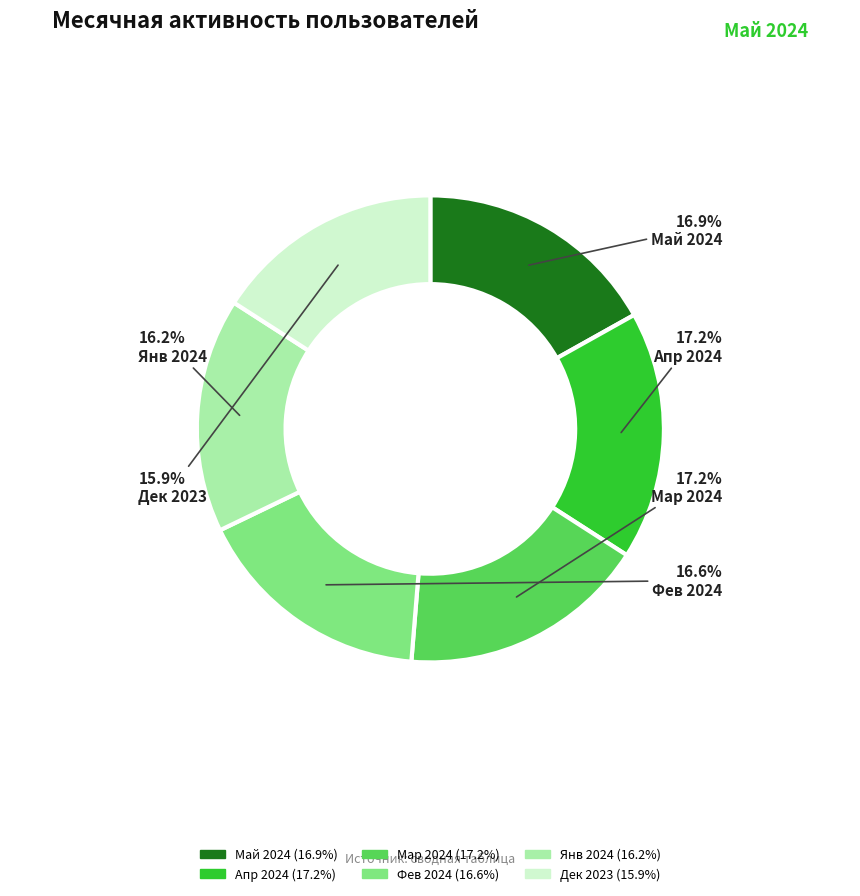

Approximately how many times larger is the value at Мар 2024 compared to Дек 2023?

1.1